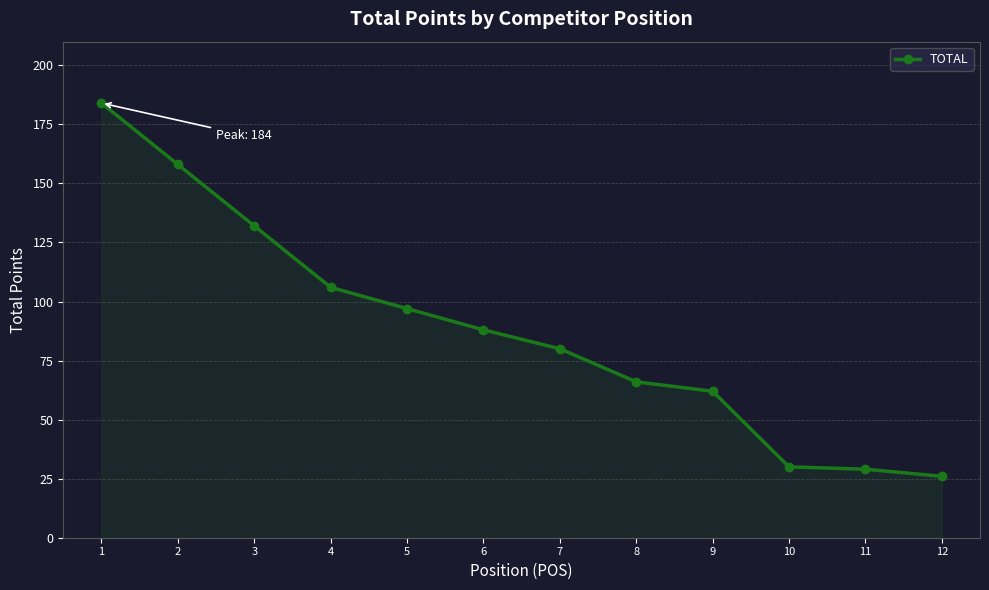

How many lines are shown in the chart?

1